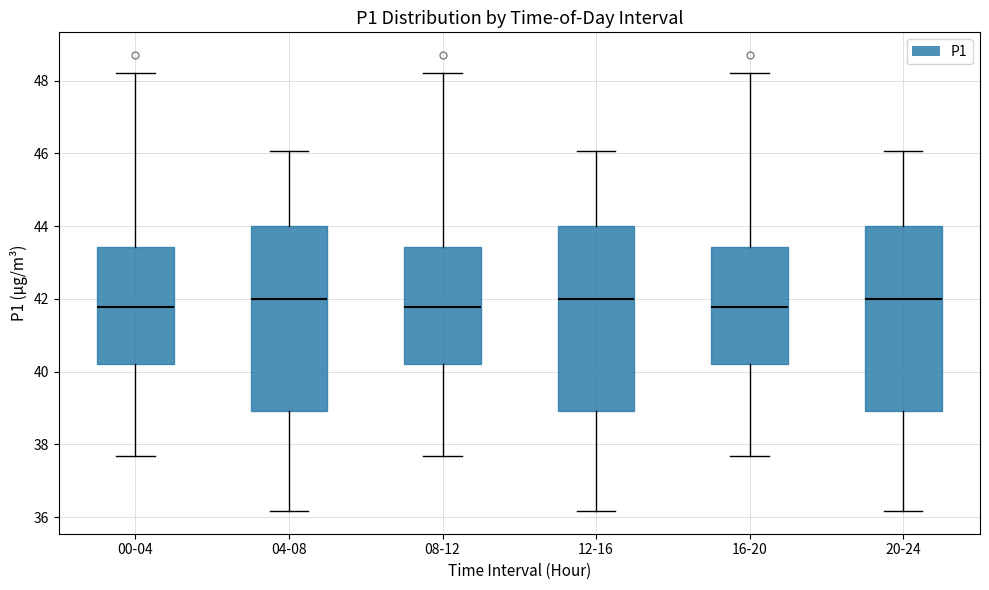

Reading left to right, transcribe this box plot: for each box, give where its median line is, the range the box spans, and where its two whiskers end, as read against the y-axis. The values are not printed on the chart, so give them approximately, as read against the axis.

00-04: median 41.8, box 40.2 to 43.4, whiskers 37.6 to 48.2
04-08: median 42.0, box 39.0 to 44.0, whiskers 36.2 to 46.0
08-12: median 41.8, box 40.2 to 43.4, whiskers 37.6 to 48.2
12-16: median 42.0, box 39.0 to 44.0, whiskers 36.2 to 46.0
16-20: median 41.8, box 40.2 to 43.4, whiskers 37.6 to 48.2
20-24: median 42.0, box 39.0 to 44.0, whiskers 36.2 to 46.0